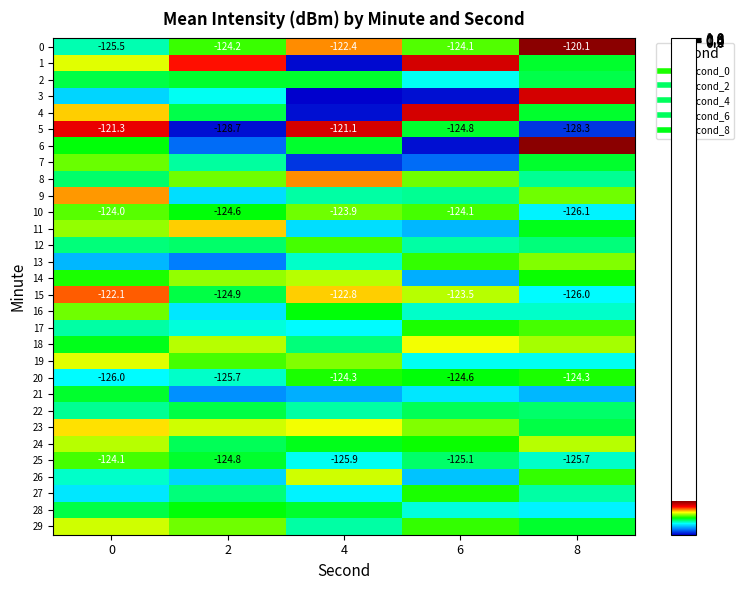

Which category has the lowest value in the 11 series?

6